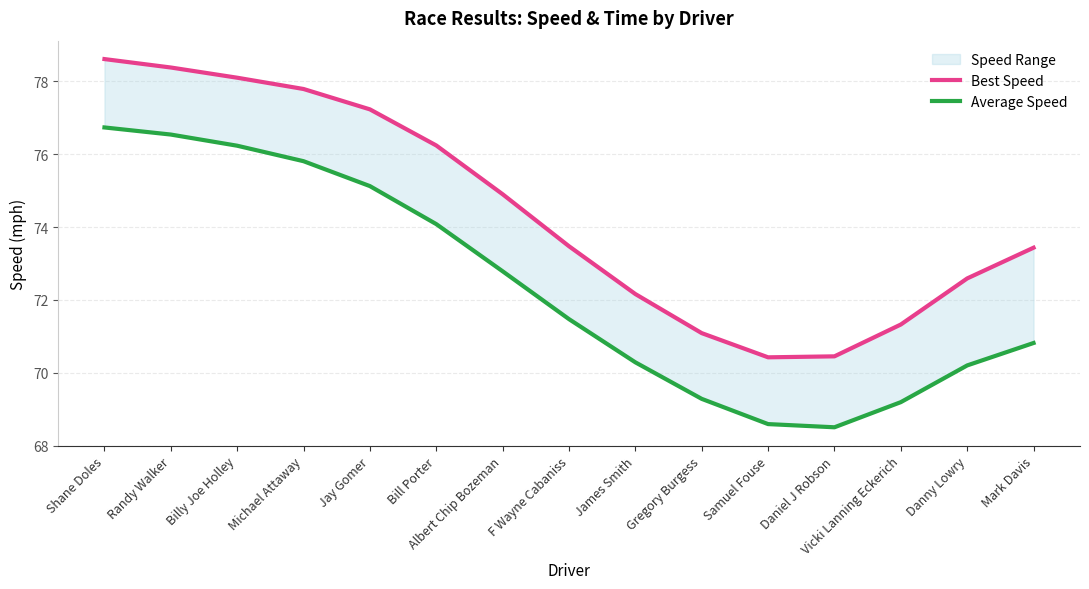

Reading left to right, transcribe all the data shown in this chart.

Best Speed: 78.6	78.4	78.1	77.8	77.2	76.2	74.9	73.5	72.2	71.1	70.4	70.5	71.3	72.6	73.4
Average Speed: 76.7	76.5	76.2	75.8	75.1	74.1	72.8	71.5	70.3	69.3	68.6	68.5	69.2	70.2	70.8